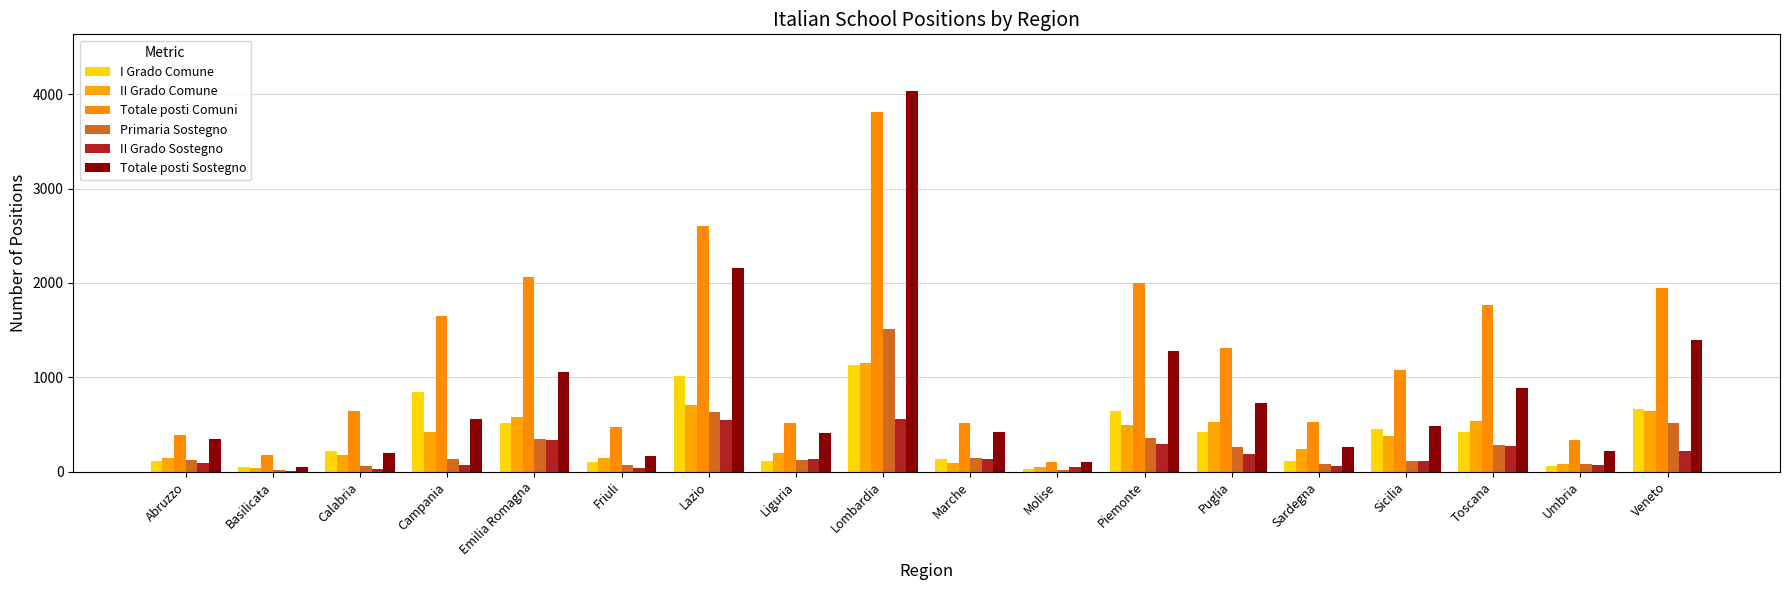

At which label is II Grado Comune closest to 597?

Emilia Romagna